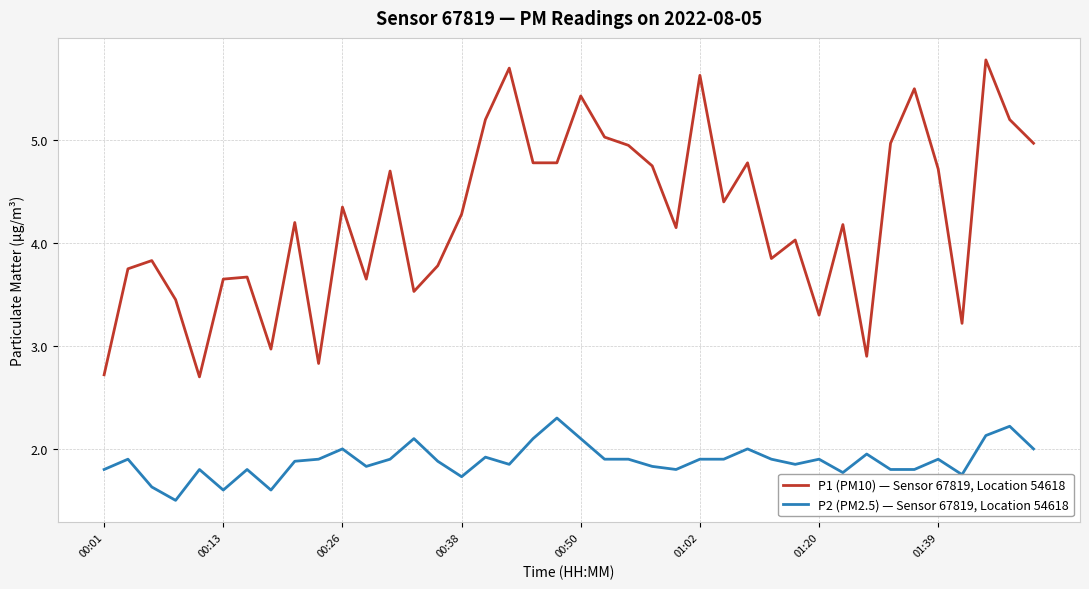

How many lines are shown in the chart?

2